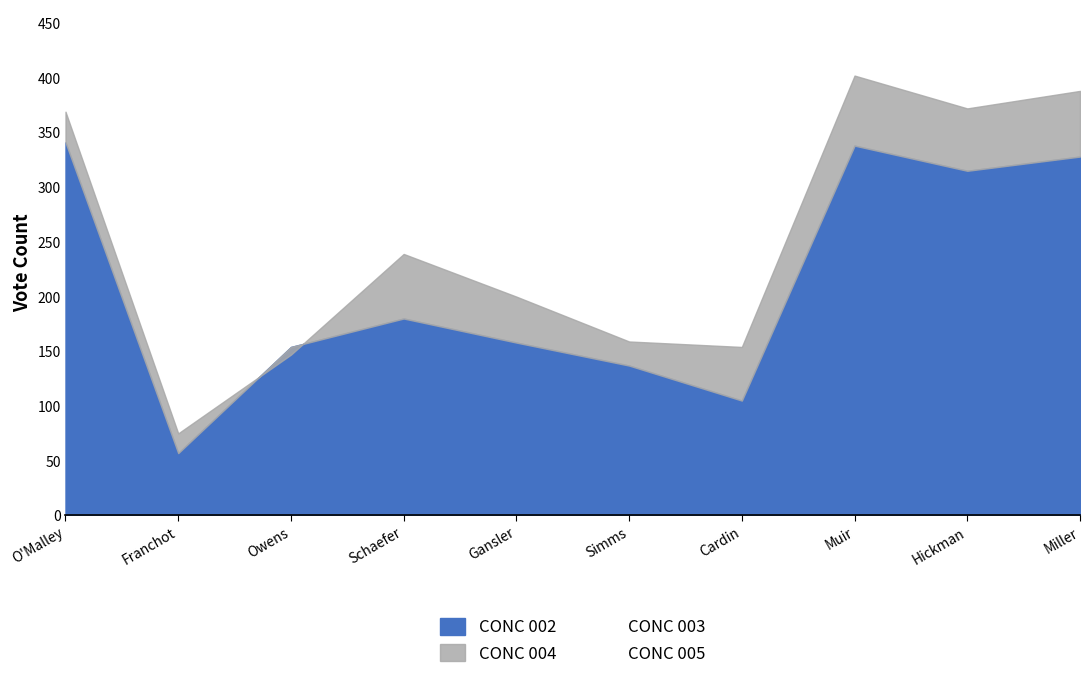

List the series in order of their peak value, highest first.

CONC 004, CONC 003, CONC 002, CONC 005